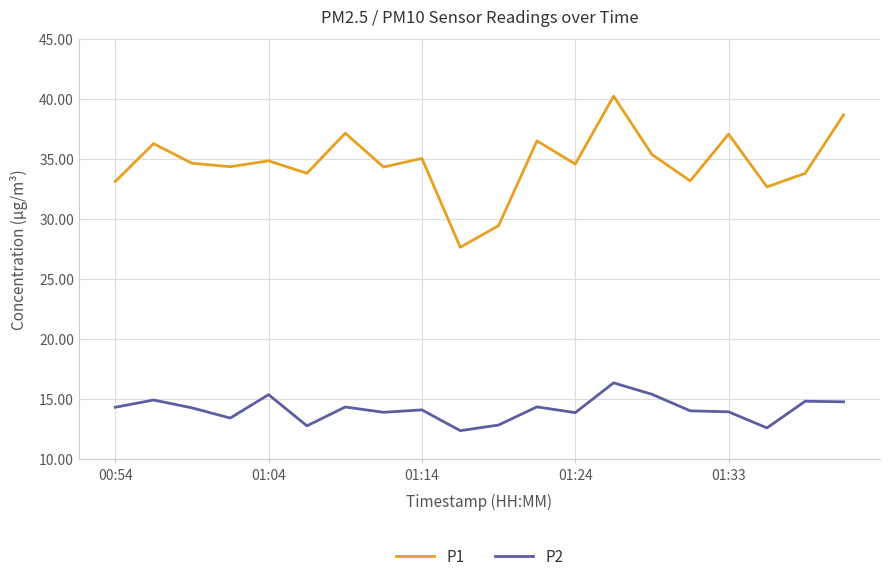

What is the highest value of the P2 series?

16.4